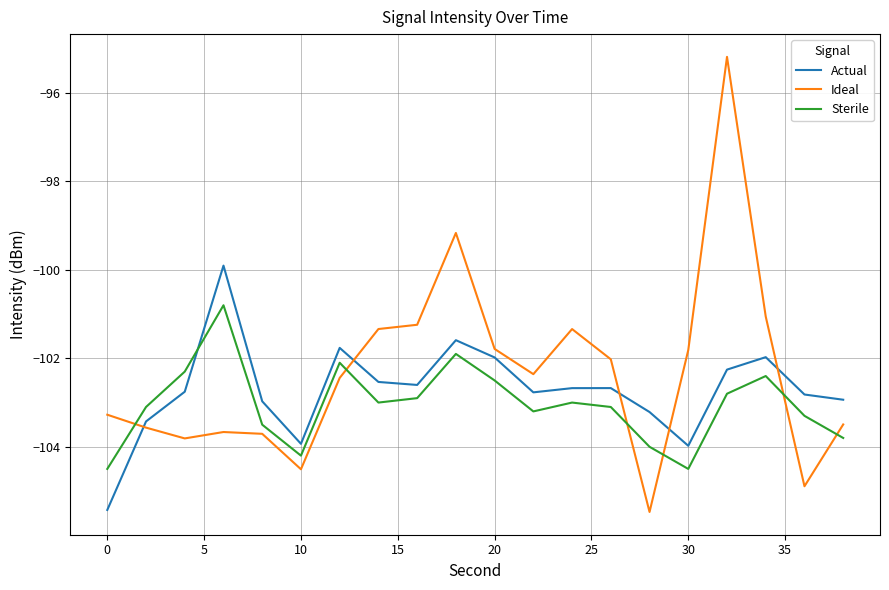

Rank the series by their average value, from highest to lowest.

Ideal, Actual, Sterile